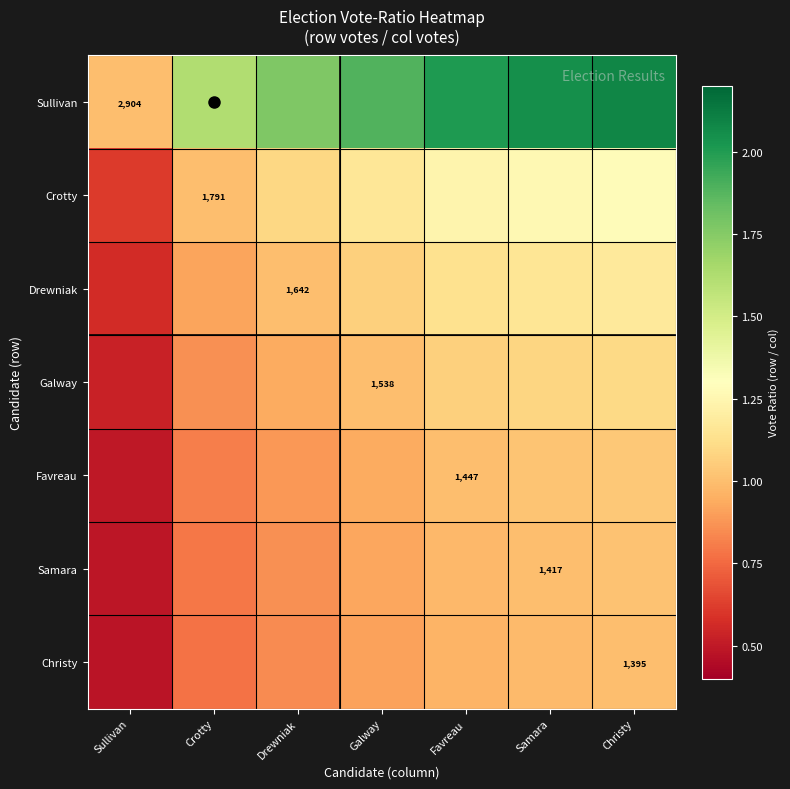

Is the value of Samara at Sullivan greater than the value of Drewniak at Sullivan?

No